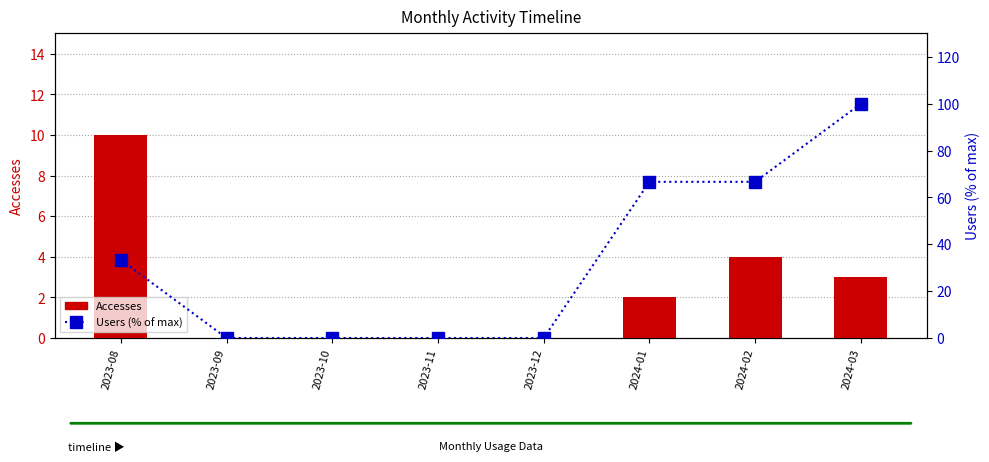

Rank the series at 2024-01 from highest to lowest value.

Users (% of max), Accesses